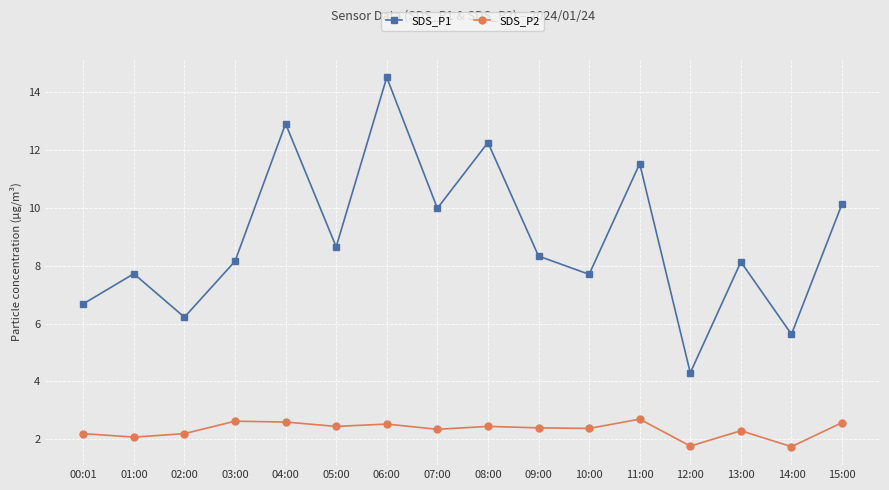

Rank the series by their average value, from lowest to highest.

SDS_P2, SDS_P1